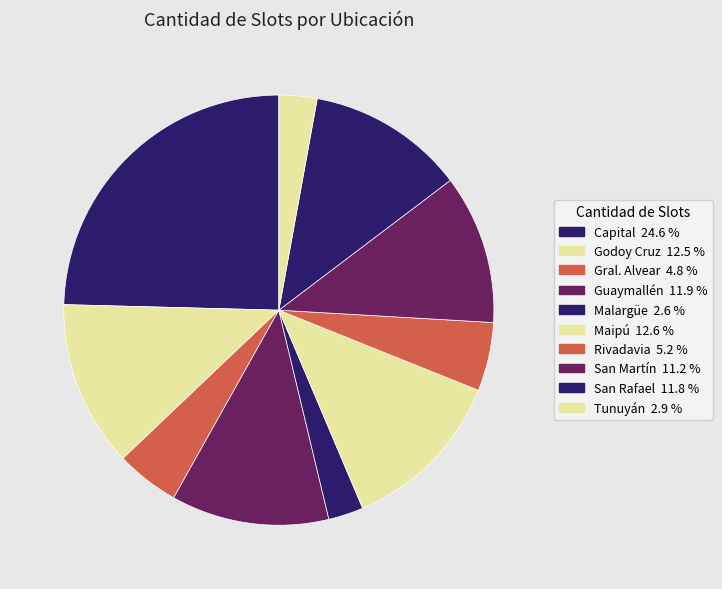

Count the number of slices in the pie.

10